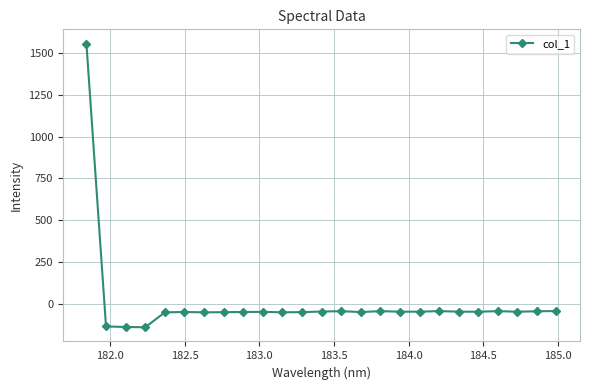

What is the difference between the second highest and second lowest values?

95.6